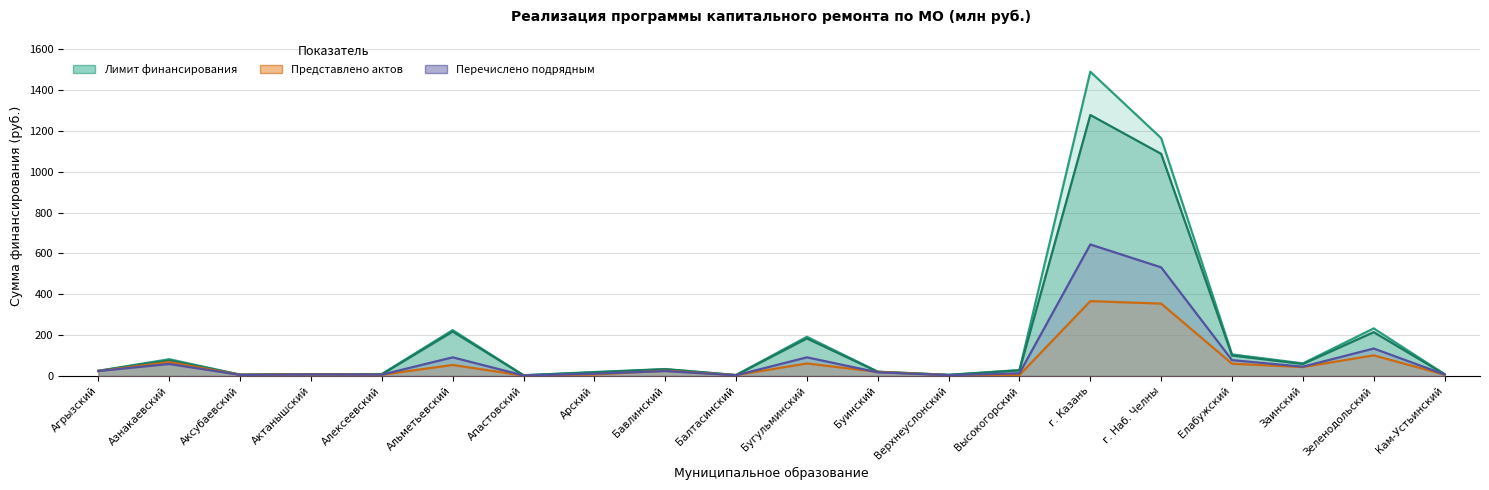

Between Бугульминский and Зеленодольский, which series saw the biggest shift?

Перечислено подрядным